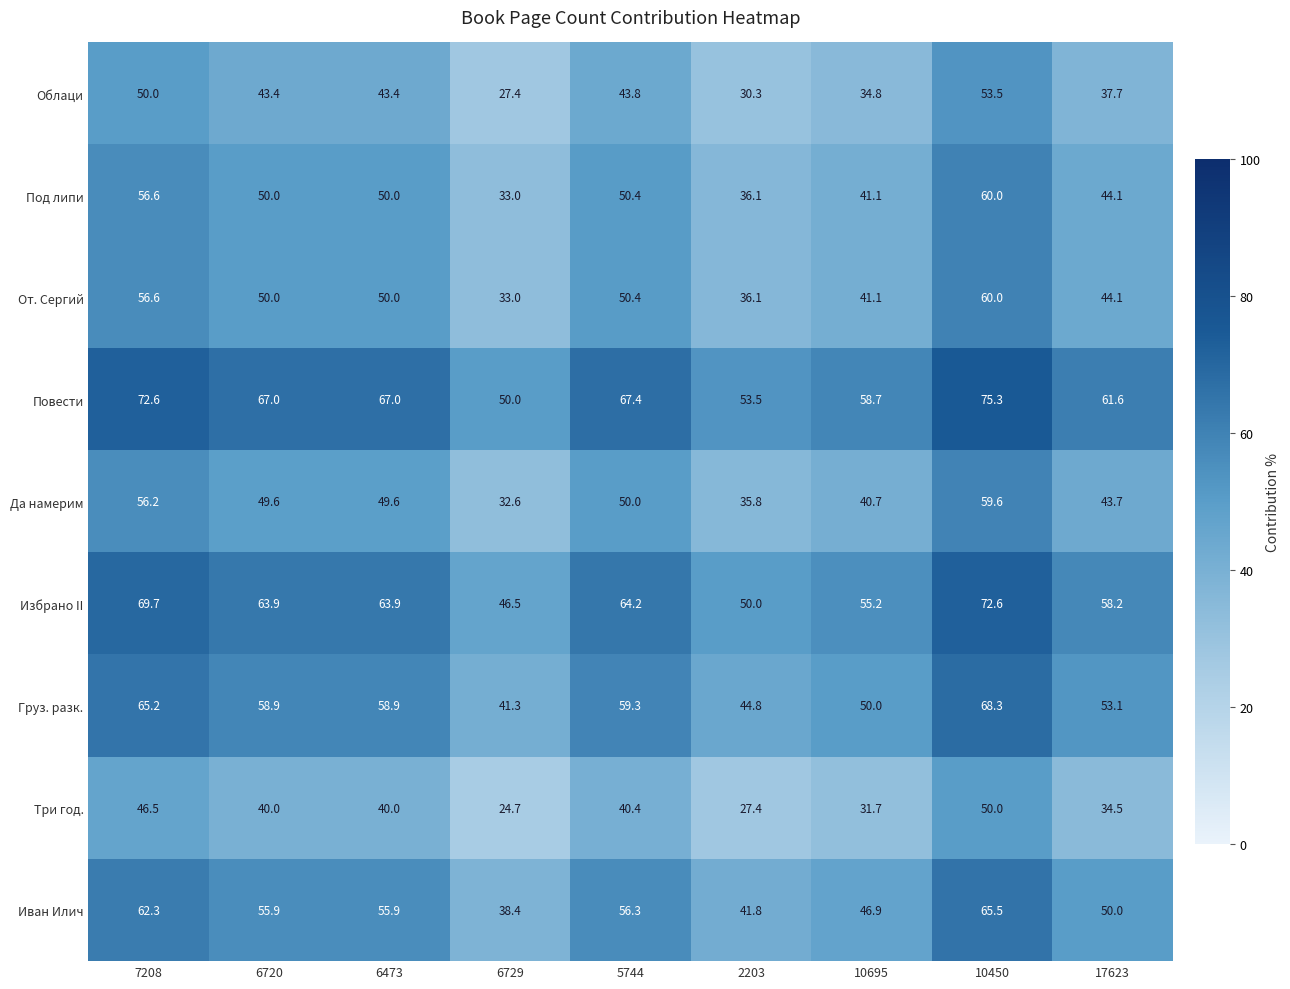

At which category is the sum across all series the highest?

10450